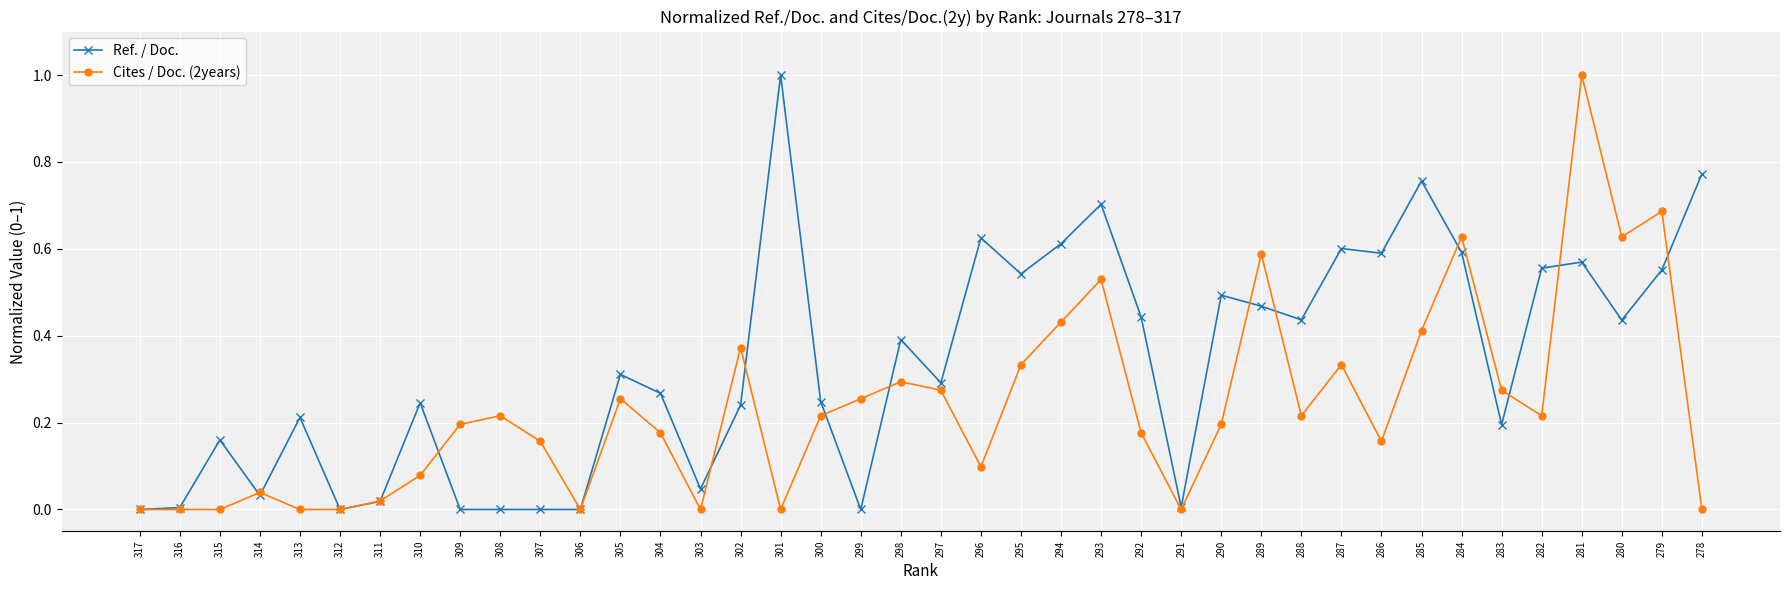

How many distinct data groups are displayed?

2